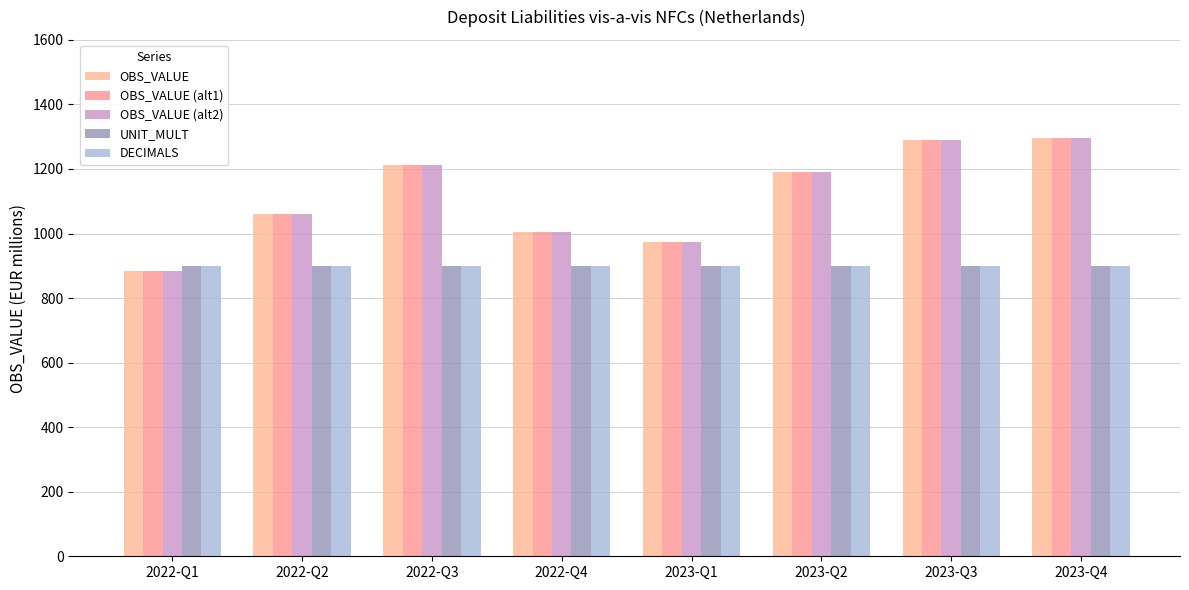

Which series has the largest total across all categories?

OBS_VALUE